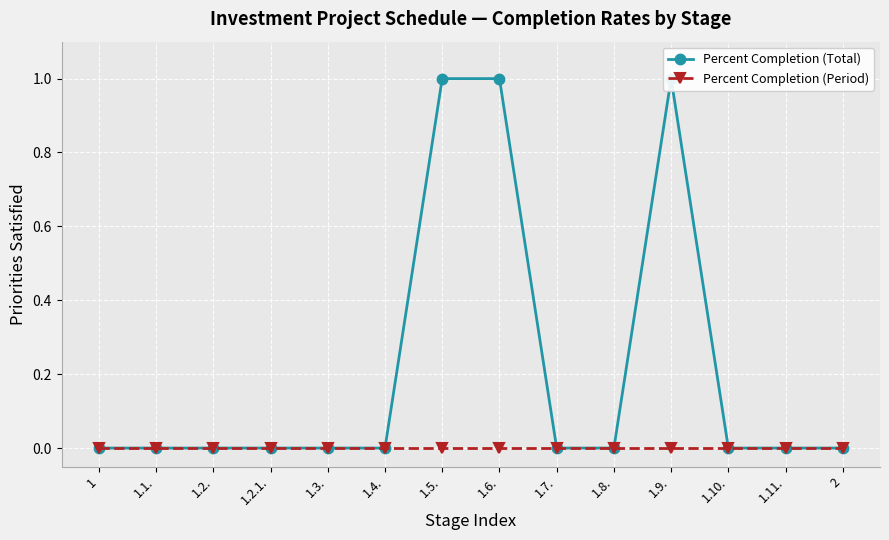

Rank the series by their maximum value, from highest to lowest.

Percent Completion (Total), Percent Completion (Period)